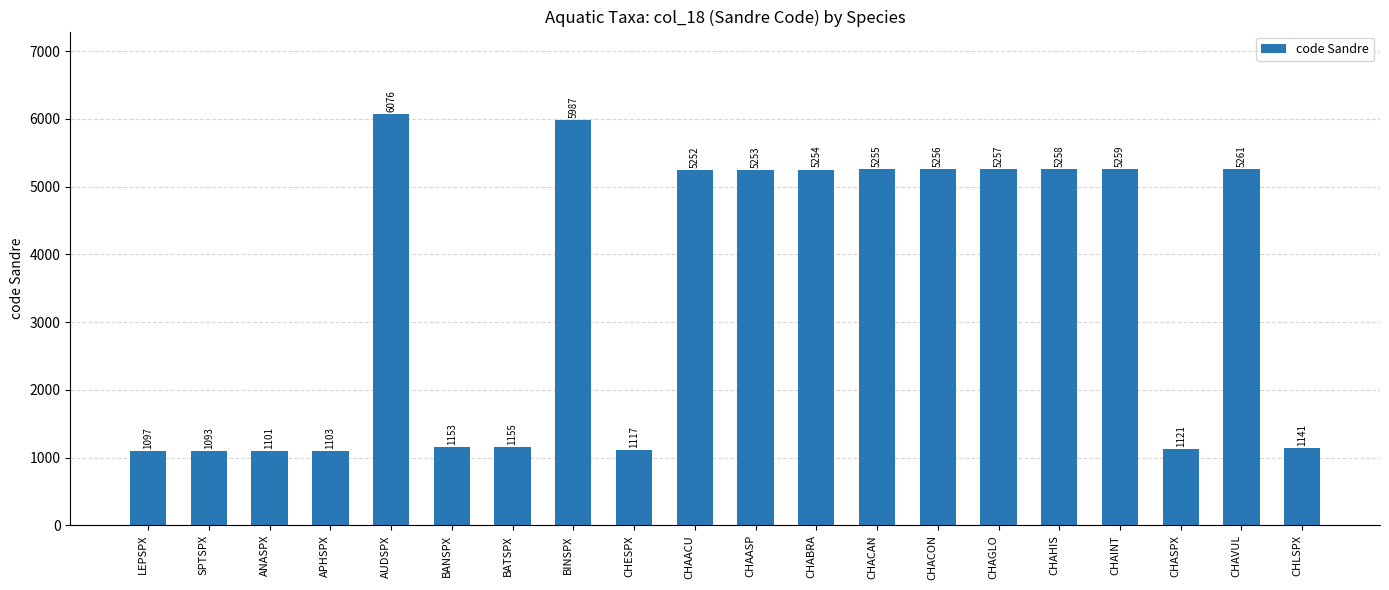

Count the number of data series in this chart.

1